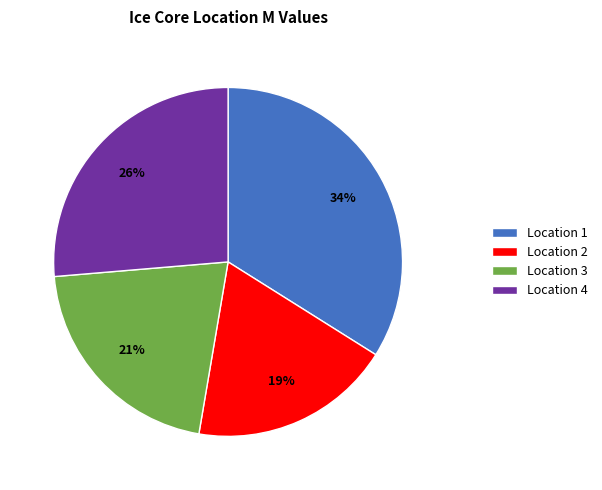

True or false: Location 4 accounts for 26% of the total.

True